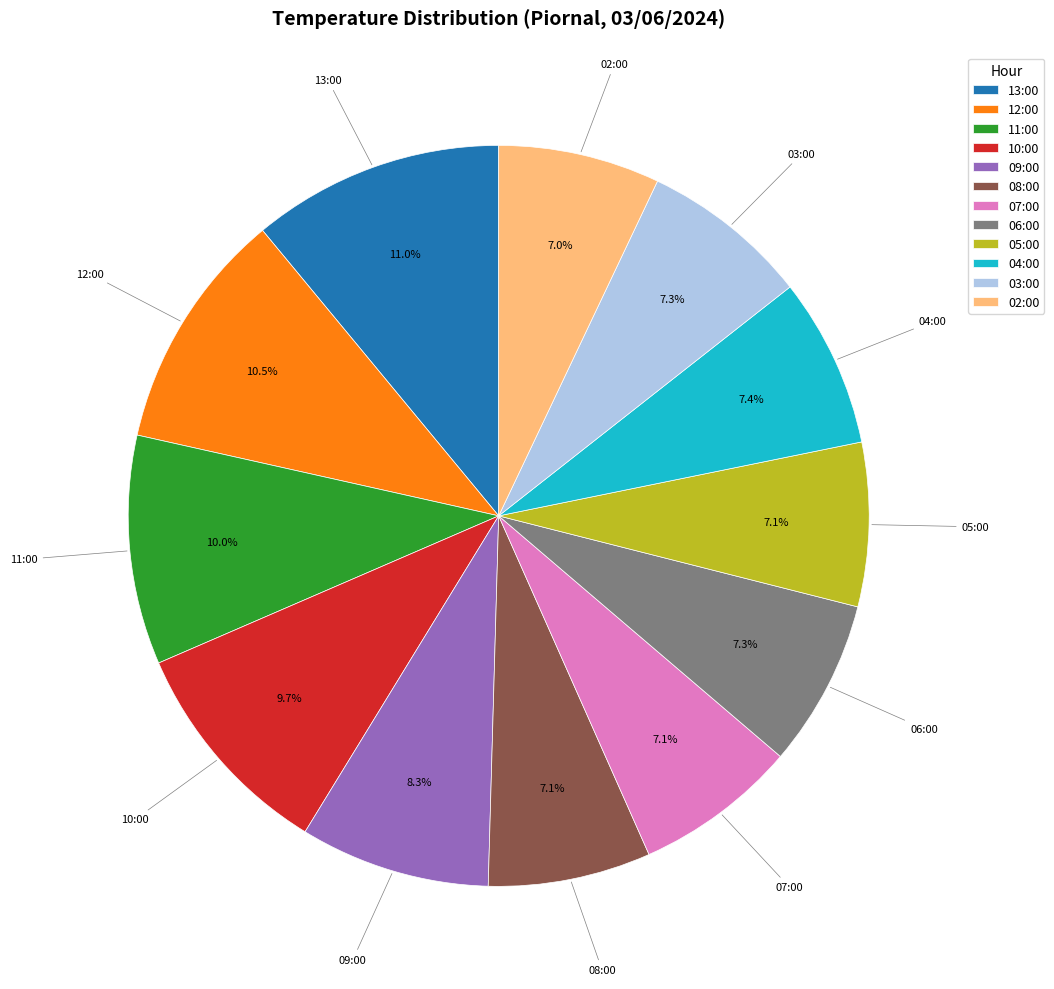

What percentage is the 09:00 slice, to the nearest percent?

8%